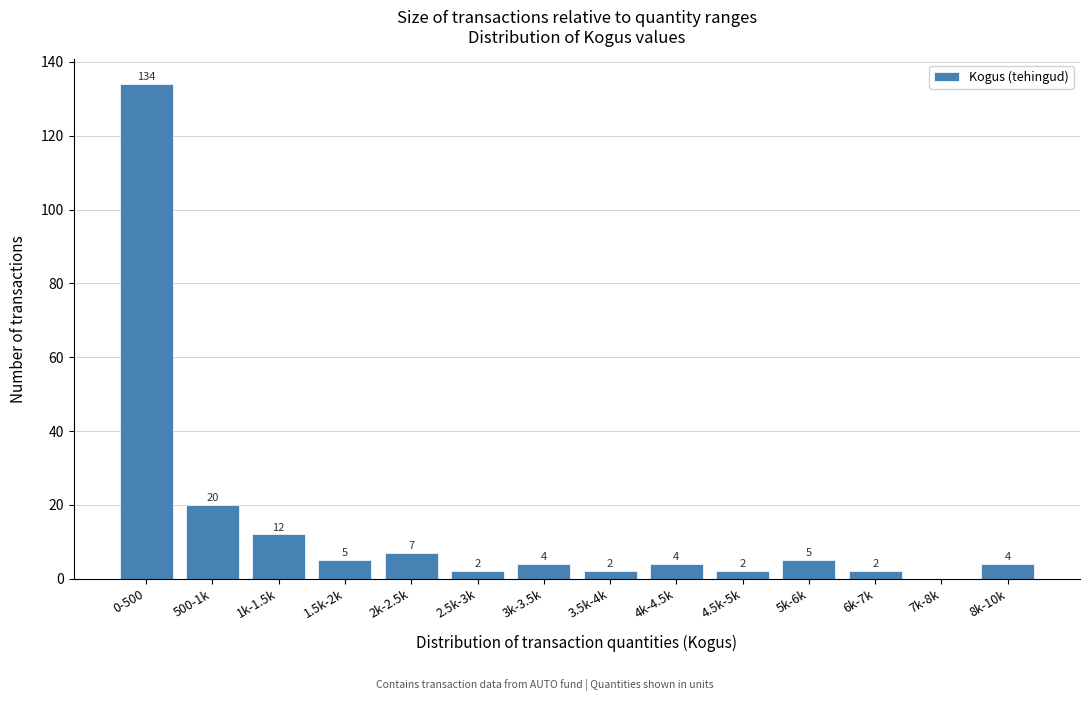

Reading left to right, list all the values displayed in this chart.

0-500=134	500-1k=20	1k-1.5k=12	1.5k-2k=5	2k-2.5k=7	2.5k-3k=2	3k-3.5k=4	3.5k-4k=2	4k-4.5k=4	4.5k-5k=2	5k-6k=5	6k-7k=2	7k-8k=0	8k-10k=4